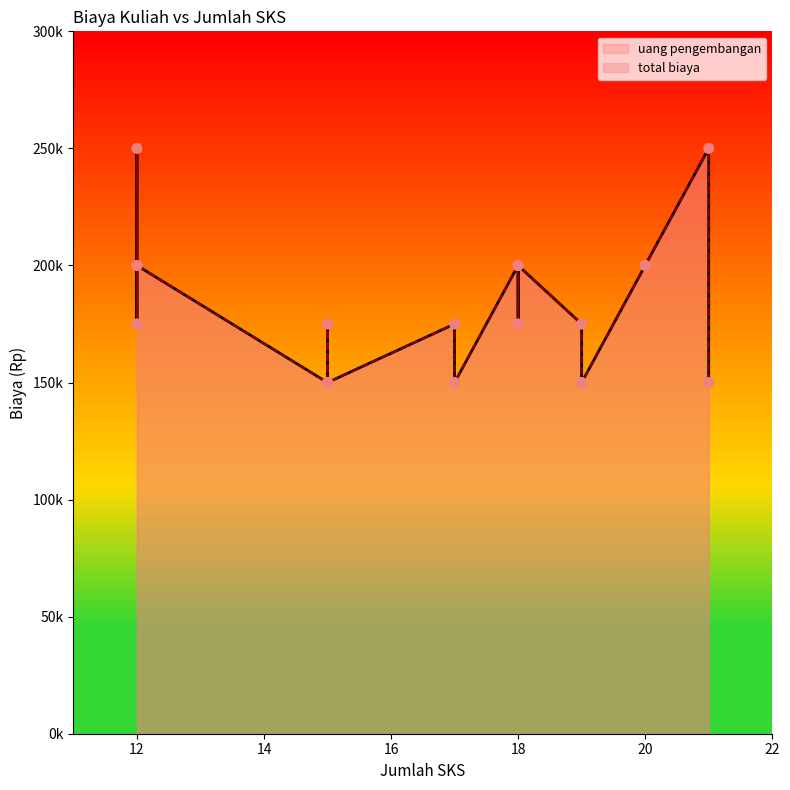

What are all the series names shown in the legend?

uang pengembangan, total biaya